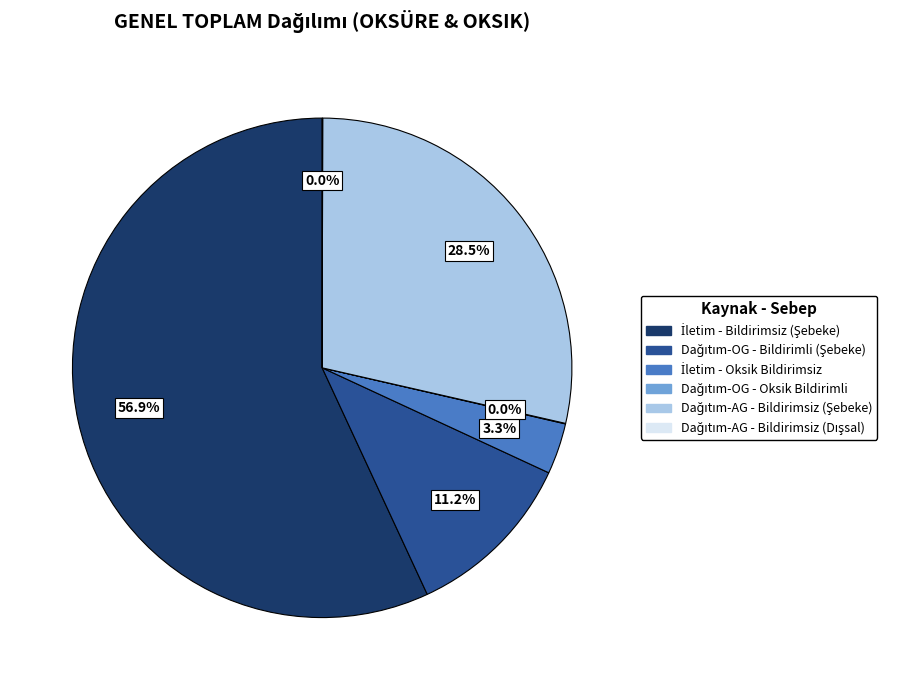

What percentage is NOT represented by Dağıtım-OG - Bildirimli (Şebeke)?

88.8%